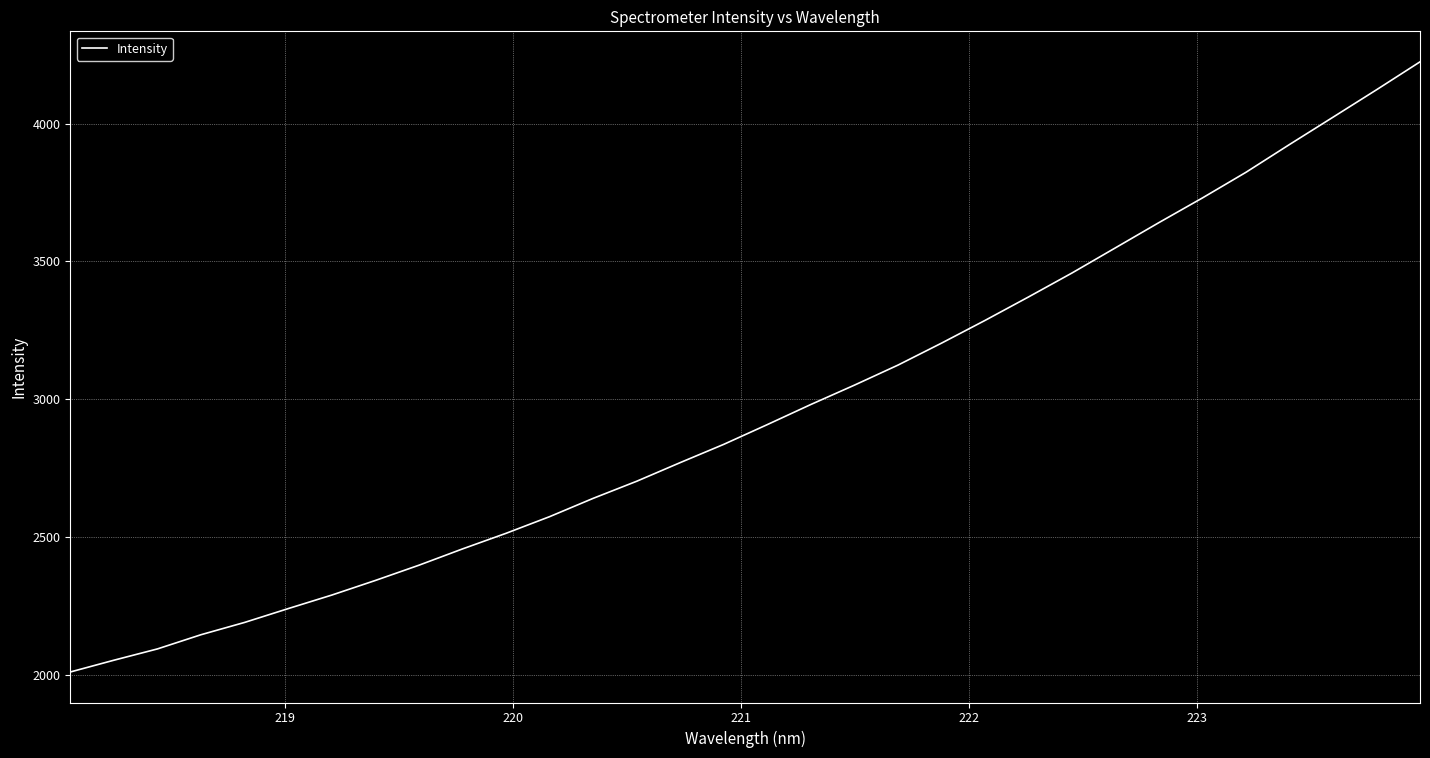

What is the greatest value displayed?

4224.4